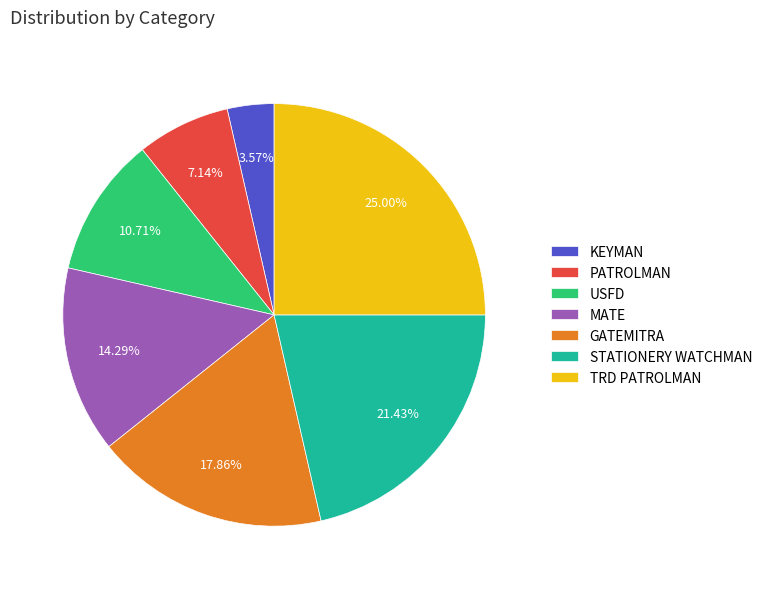

Rank the categories by value from lowest to highest.

KEYMAN, PATROLMAN, USFD, MATE, GATEMITRA, STATIONERY WATCHMAN, TRD PATROLMAN